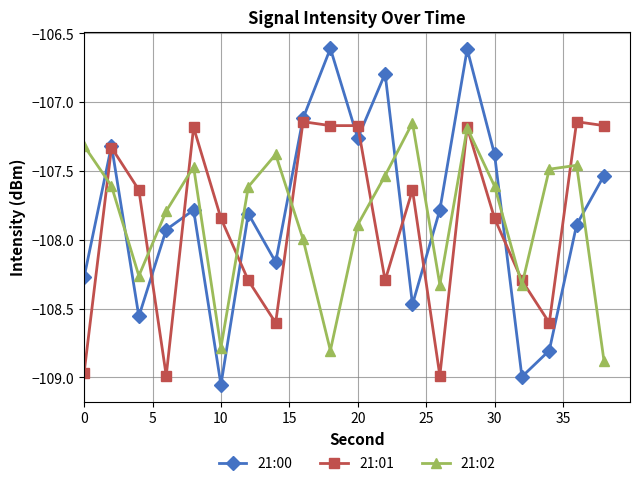

How many interior local peaks does the 21:02 series have?

5